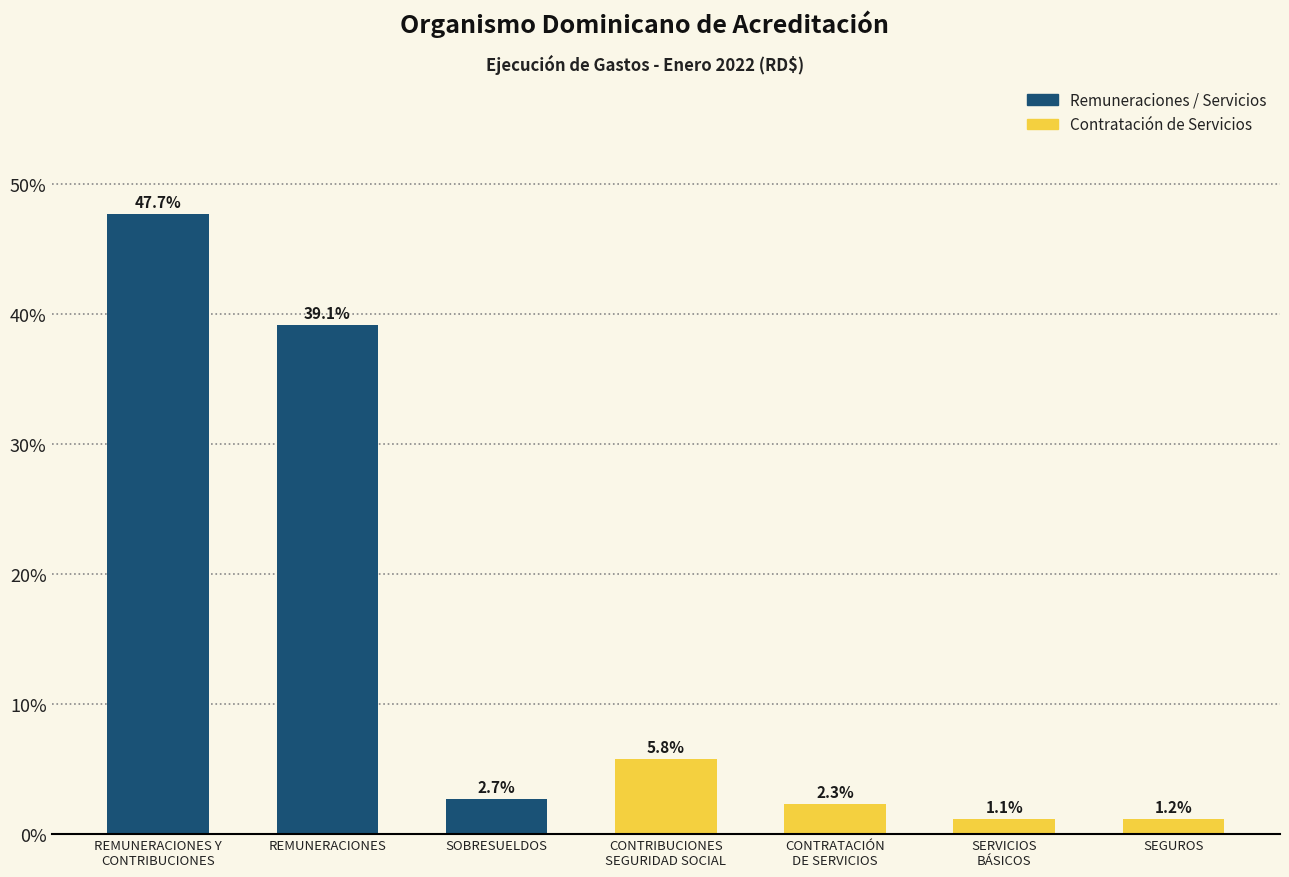

Reading left to right, transcribe all the data shown in this chart.

47.7	39.1	2.7	5.8	2.3	1.1	1.2